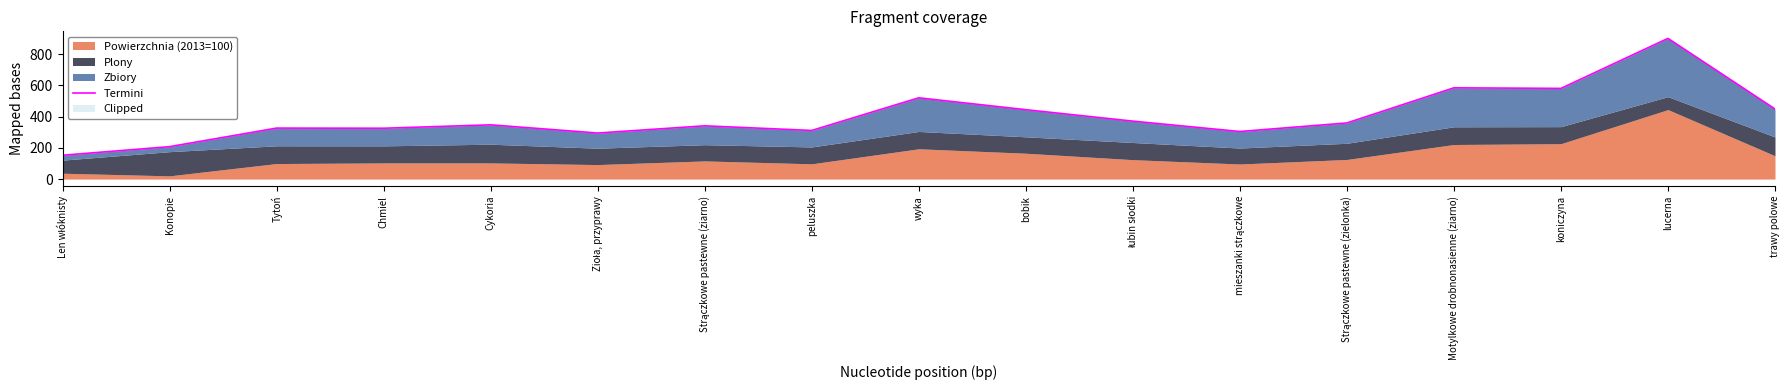

What is the greatest value displayed?

901.8